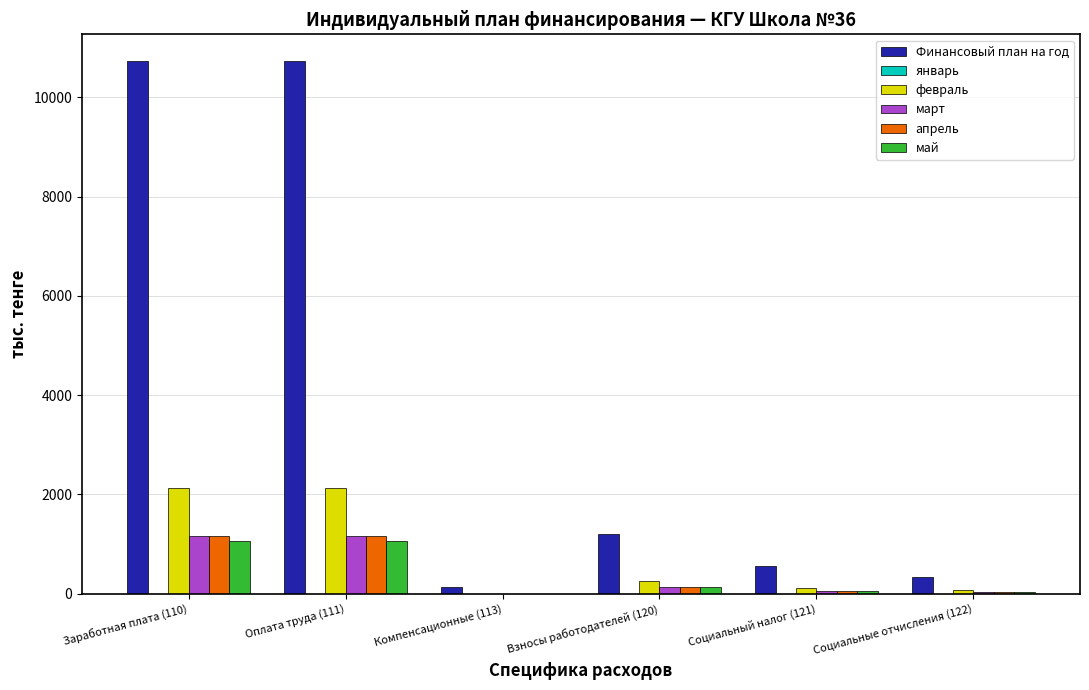

How many groups of bars are there?

6